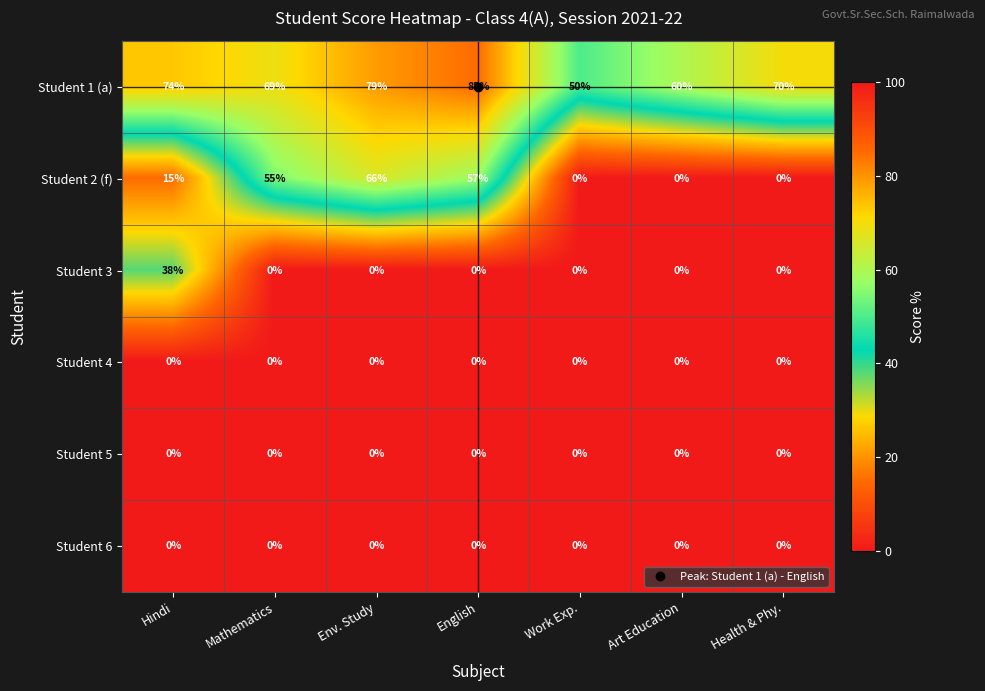

Which series changed the most between Mathematics and English?

Student 1 (a)